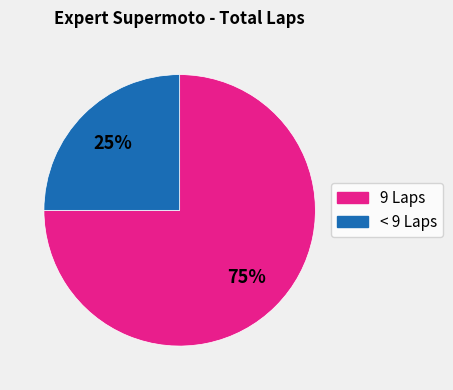

To the nearest percent, what is the average slice percentage?

50%